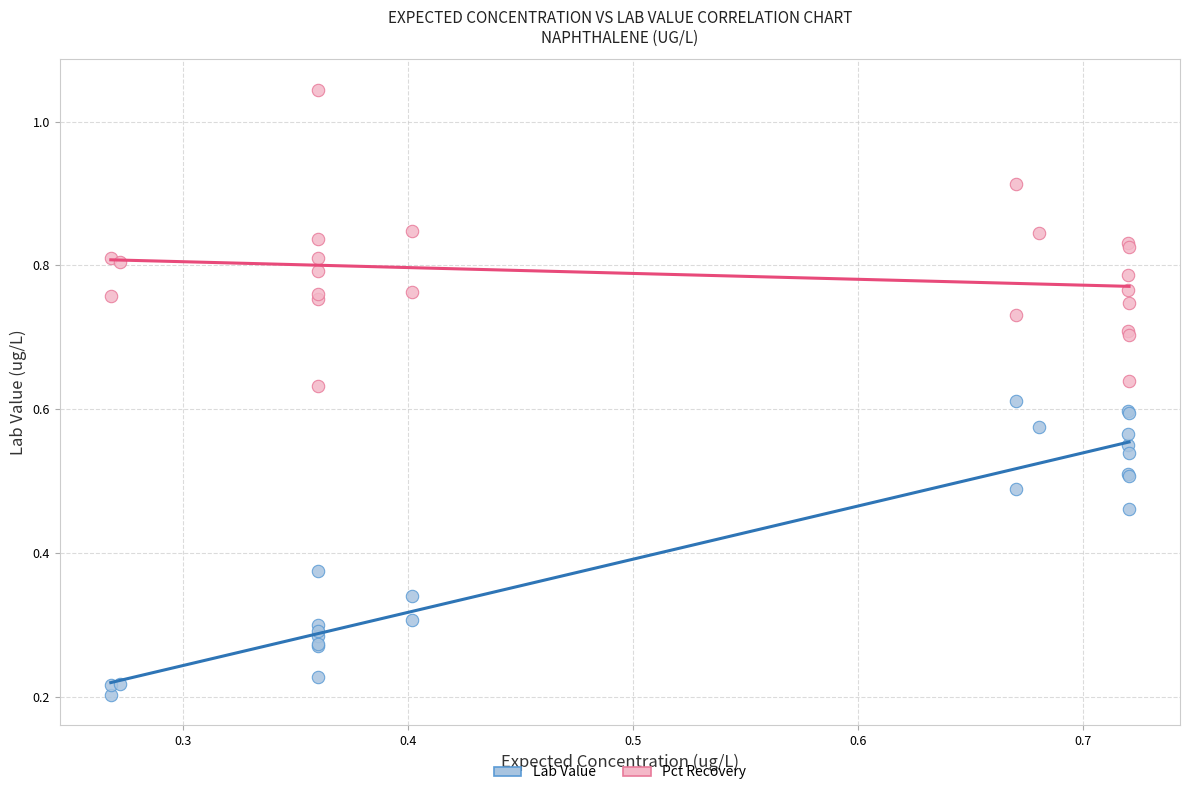

Which series reaches the minimum Y coordinate?

Lab Value